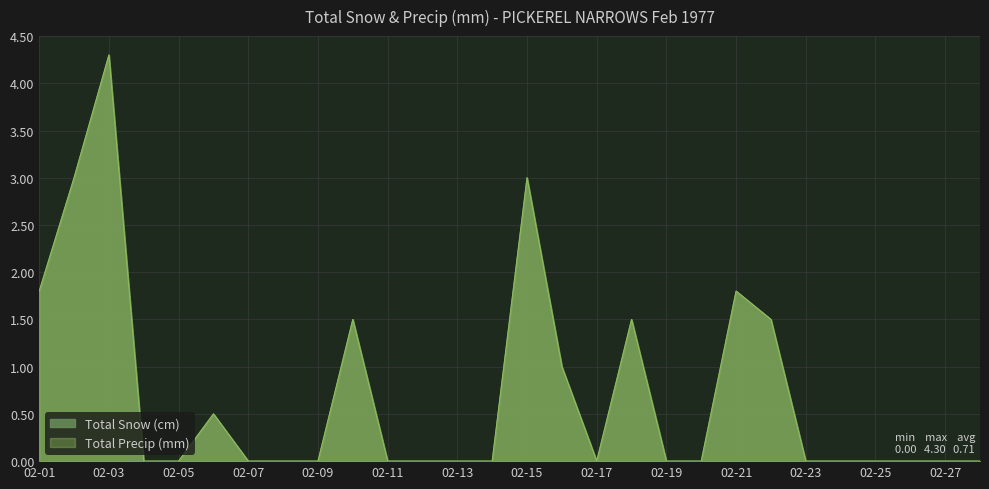

What is the difference between the second highest and minimum values in the Total Snow (cm) series?

3.0